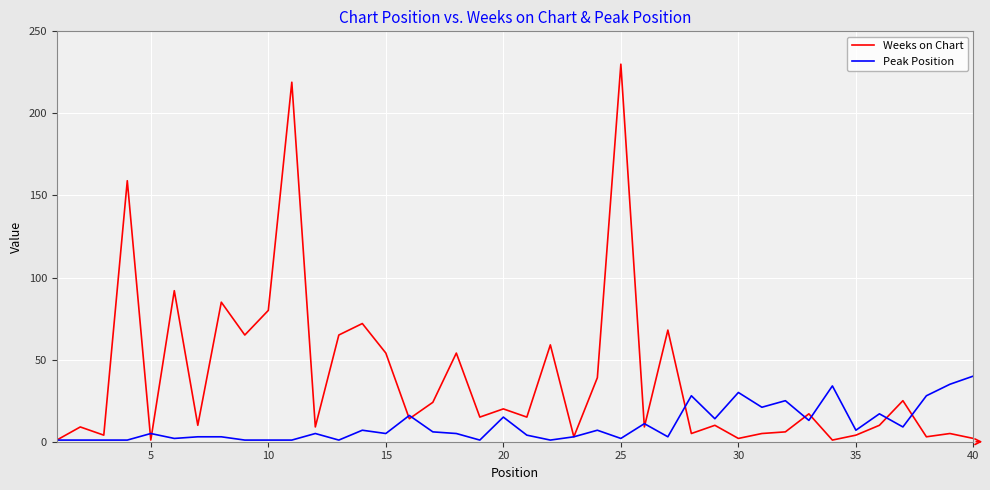

Which series has the largest range (max minus min)?

Weeks on Chart